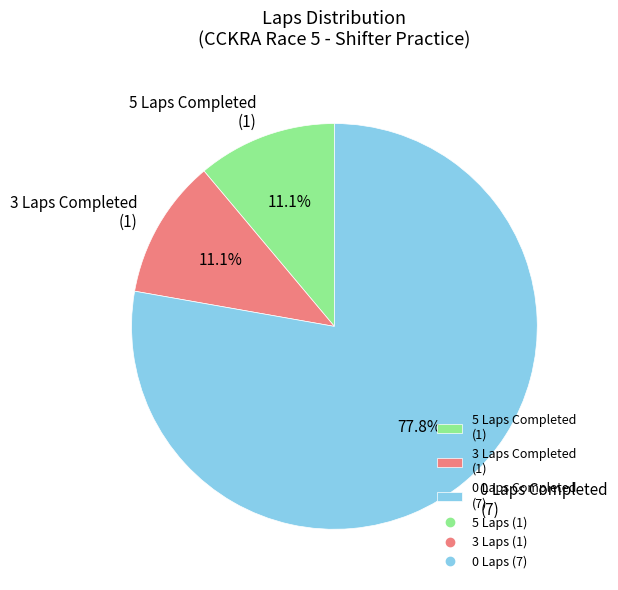

Which slice is the largest?

0 Laps Completed (7)